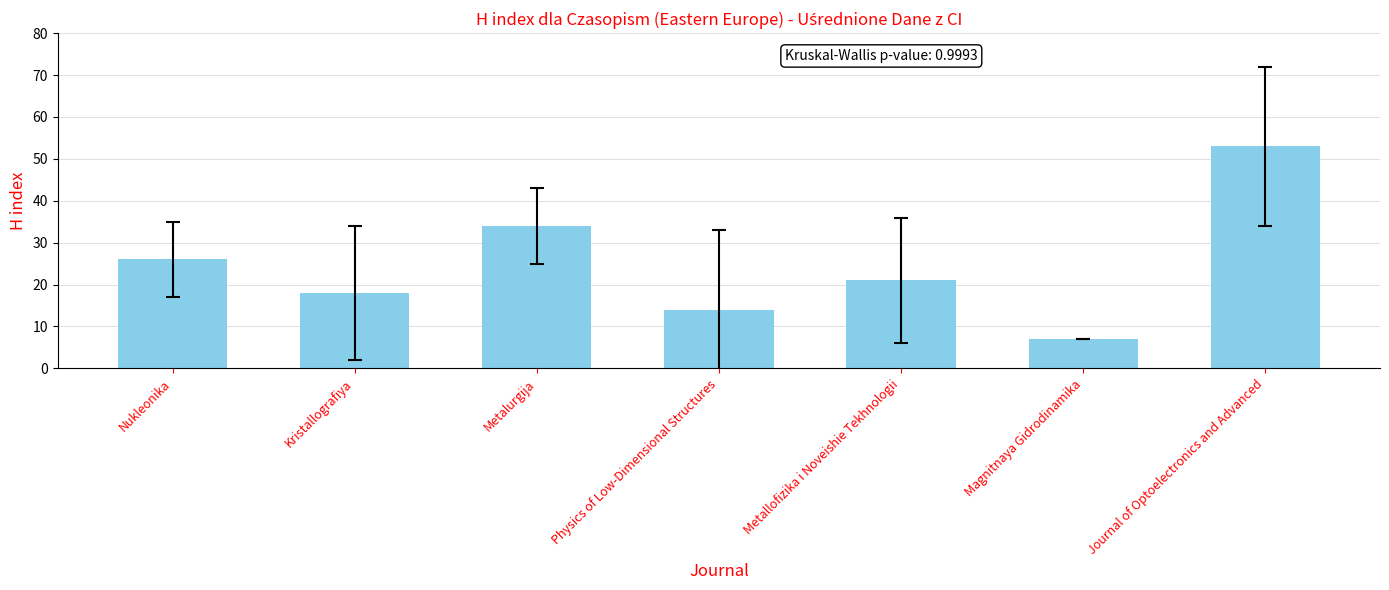

Rank the categories by value from lowest to highest.

Magnitnaya Gidrodinamika, Physics of Low-Dimensional Structures, Kristallografiya, Metallofizika i Noveishie Tekhnologii, Nukleonika, Metalurgija, Journal of Optoelectronics and Advanced